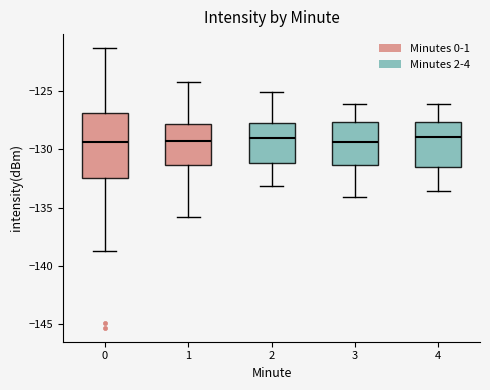

Reading left to right, read every box against the y-axis: the position of its median line, the range the box covers, and the ends of its whiskers. The values are not printed on the chart, so give them approximately, as read against the axis.

0: median -129.5, box -132.5 to -127.0, whiskers -138.5 to -121.5
1: median -129.5, box -131.5 to -128.0, whiskers -136.0 to -124.0
2: median -129.0, box -131.0 to -127.5, whiskers -133.0 to -125.0
3: median -129.5, box -131.5 to -127.5, whiskers -134.0 to -126.0
4: median -129.0, box -131.5 to -127.5, whiskers -133.5 to -126.0